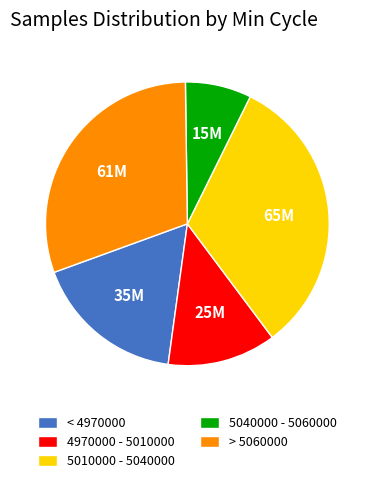

How many segments does this pie chart have?

5